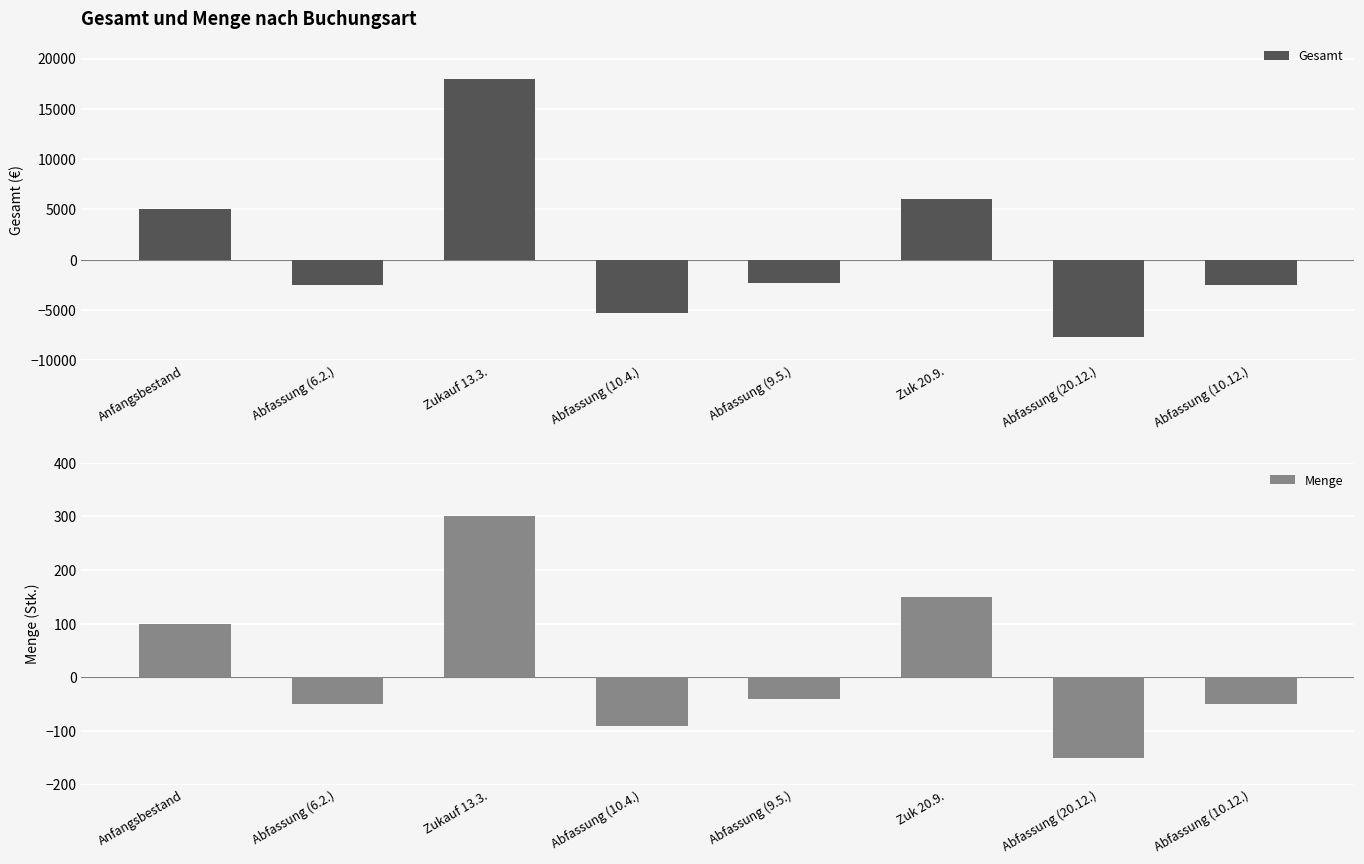

What is the label of the 1st bar from the right?

Abfassung (10.12.)